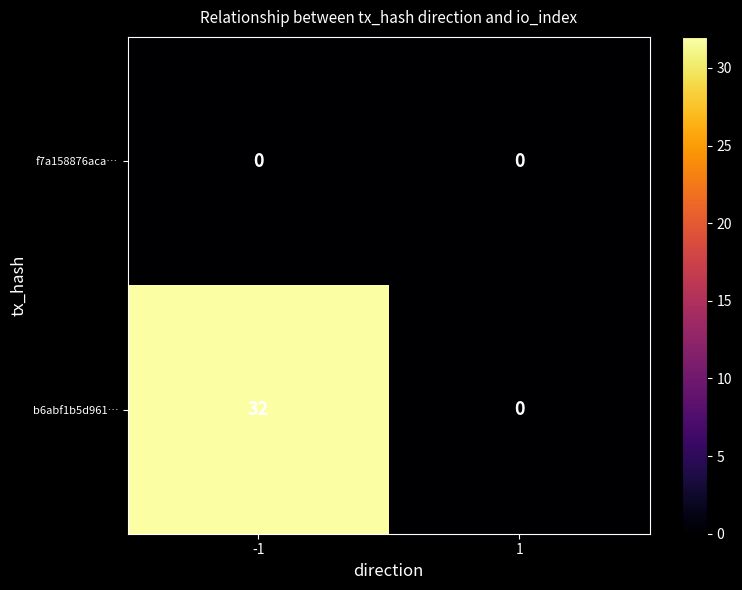

List the series in order of their overall mean, highest first.

b6abf1b5d961…, f7a158876aca…